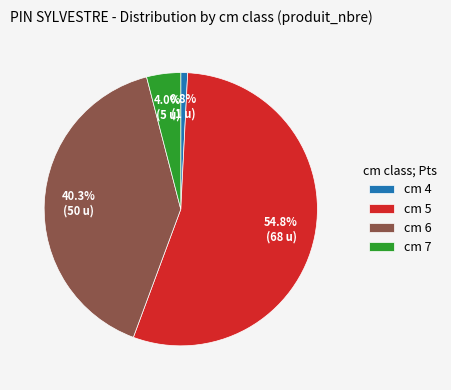

Is the sum of cm 4 and cm 7 greater than half?

No